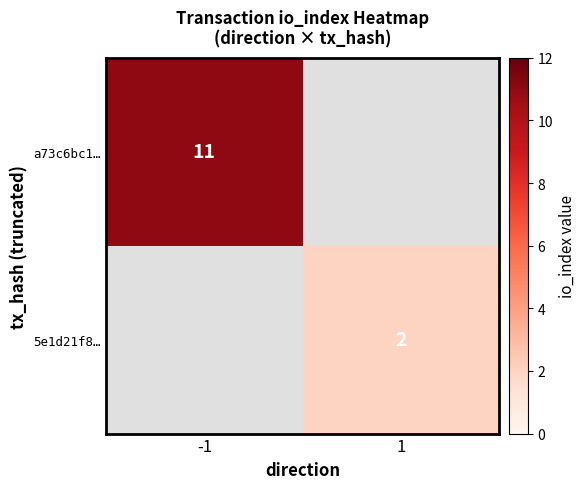

Is the value of 5e1d21f8… at 1 greater than the value of a73c6bc1… at -1?

No